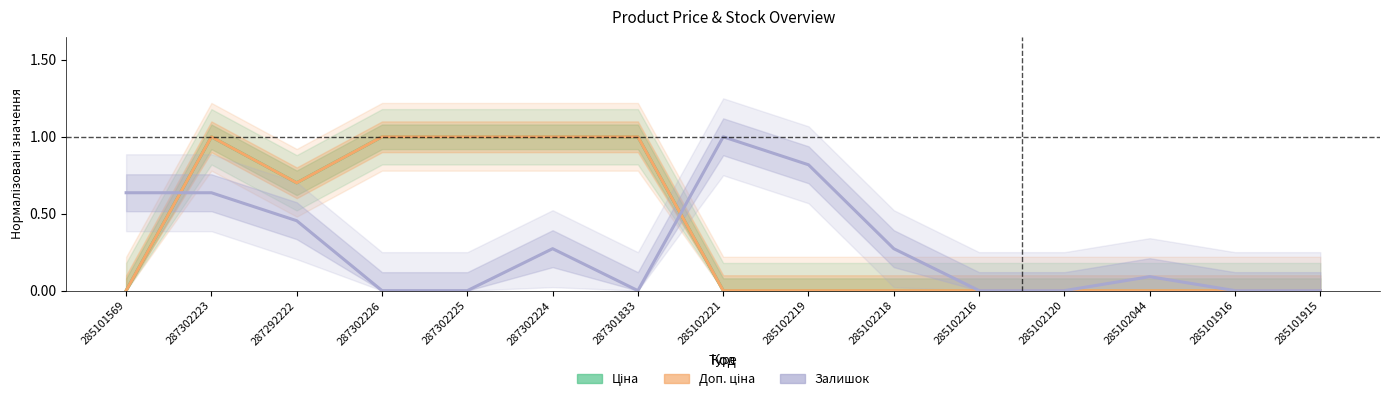

How many categories are shown in the chart?

15